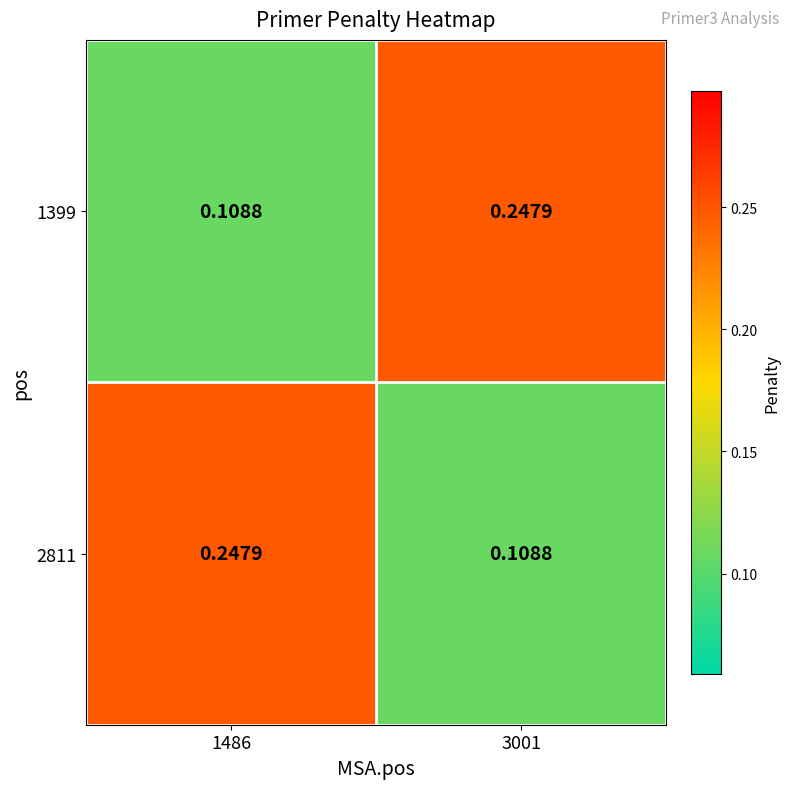

What is the minimum value shown in the chart?

0.1